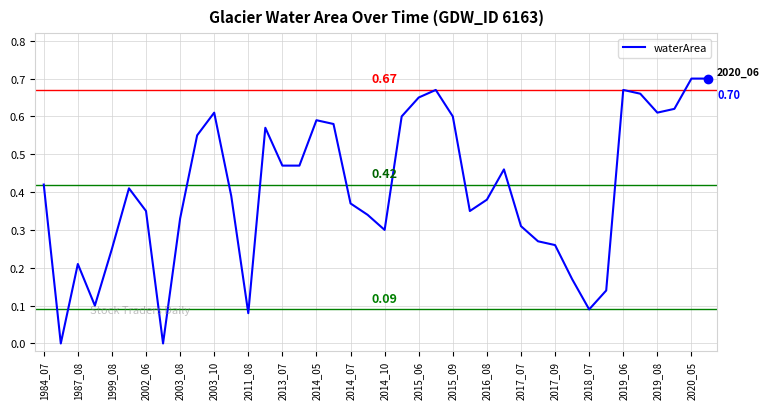

Does the chart display data point markers on the line(s)?

No